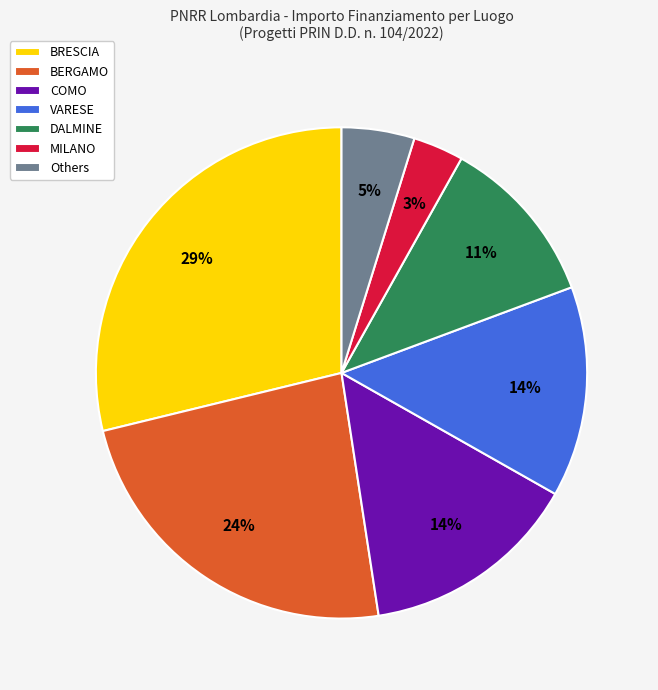

To the nearest percent, what is the average slice percentage?

14%